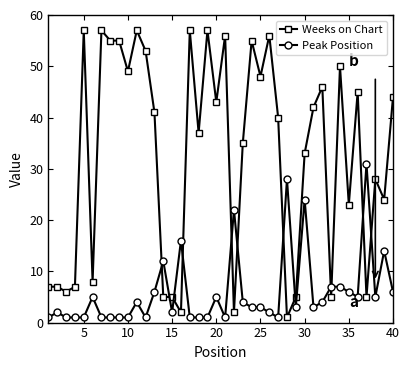

What is the sum of all Peak Position values?

243